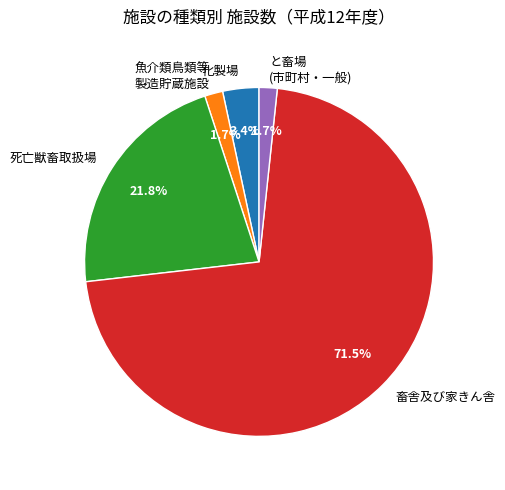

To the nearest percent, what portion does 死亡獣畜取扱場 represent?

22%